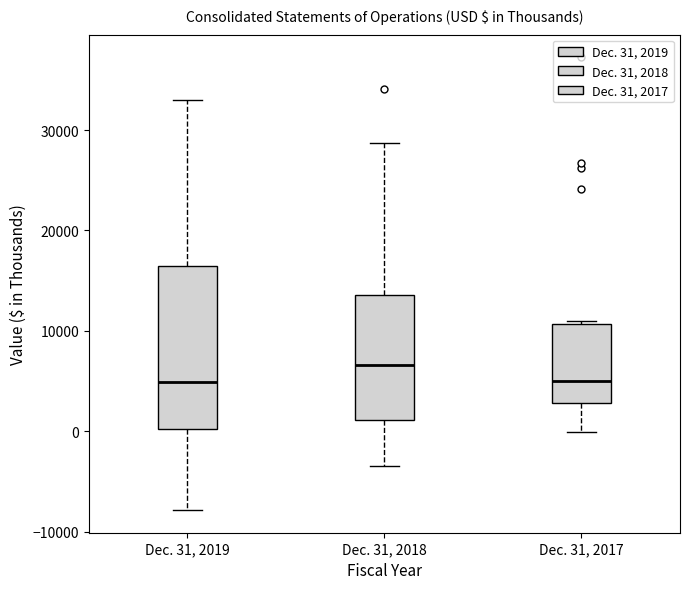

Where is the lower edge of the box for Dec. 31, 2018 on the y-axis? The values are not printed on the chart, so give them approximately, as read against the axis.

1000